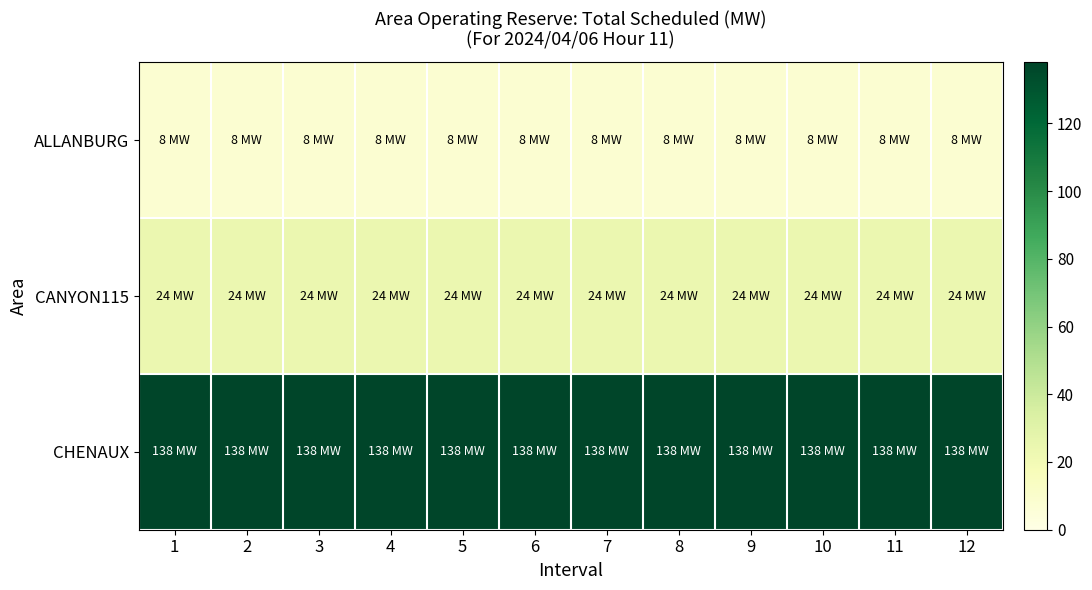

Rank the series at 9 from highest to lowest value.

CHENAUX, CANYON115, ALLANBURG